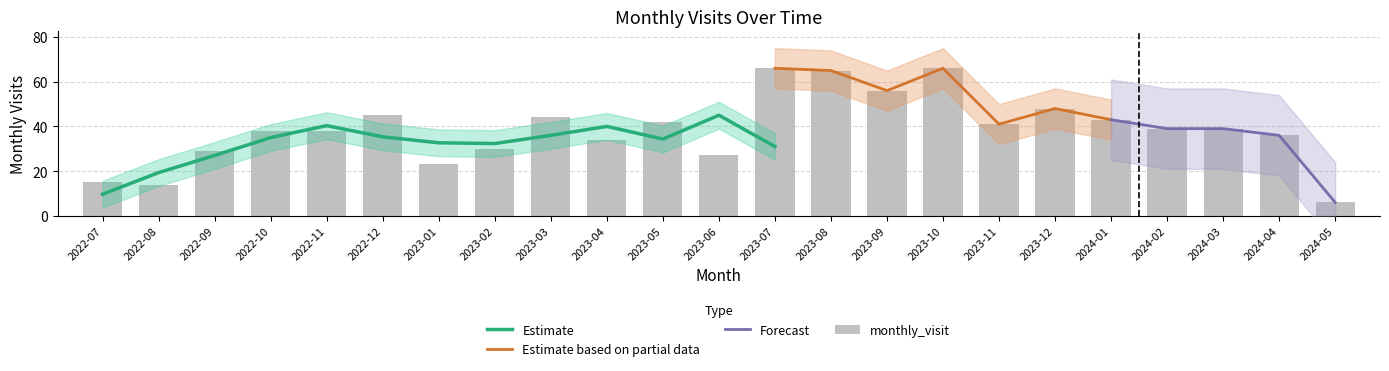

Does the chart contain any negative values?

No